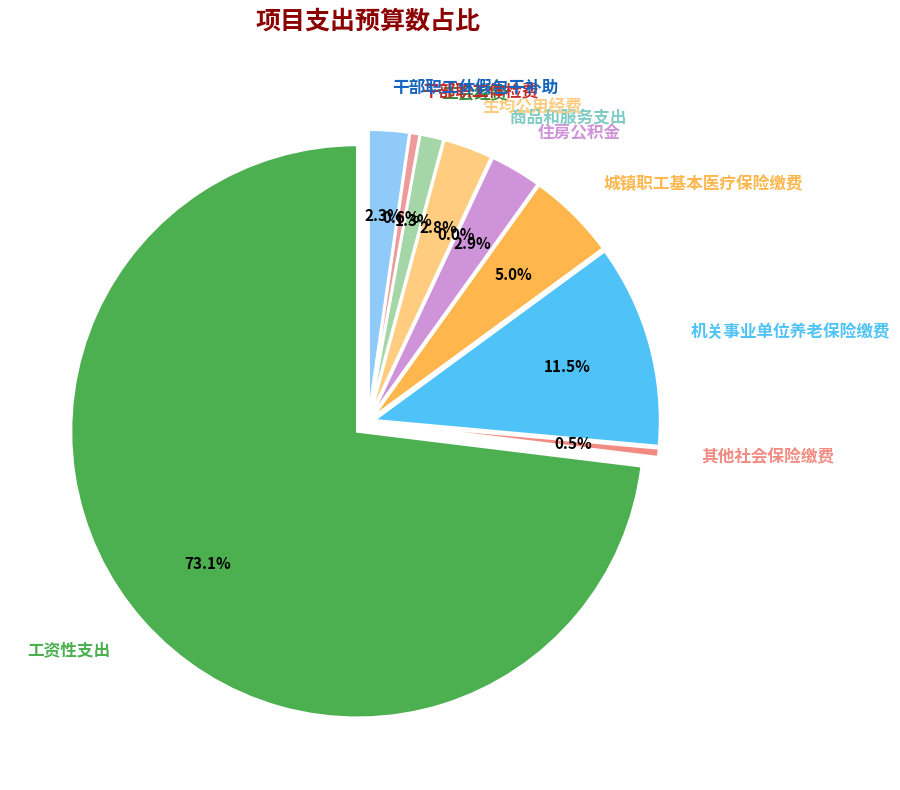

Rank the categories by value from highest to lowest.

工资性支出, 机关事业单位养老保险缴费, 城镇职工基本医疗保险缴费, 住房公积金, 生均公用经费, 干部职工休假包干补助, 工会经费, 干部职工体检费, 其他社会保险缴费, 商品和服务支出